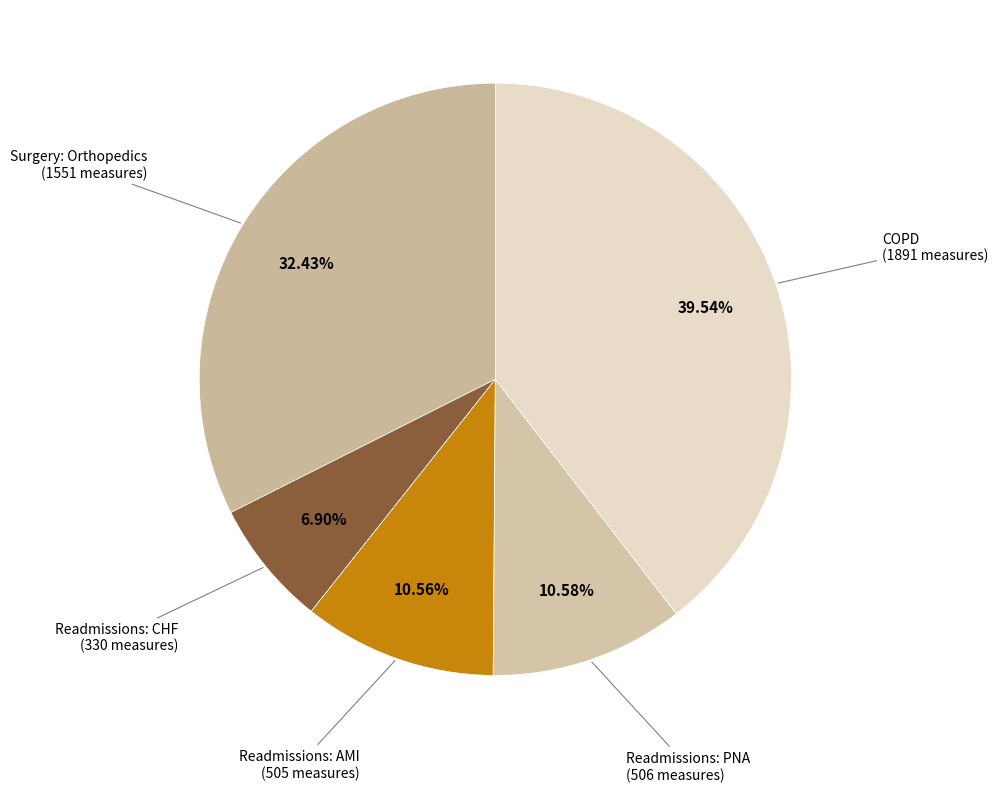

To the nearest percent, what is the difference between the largest and smallest slice percentages?

33%